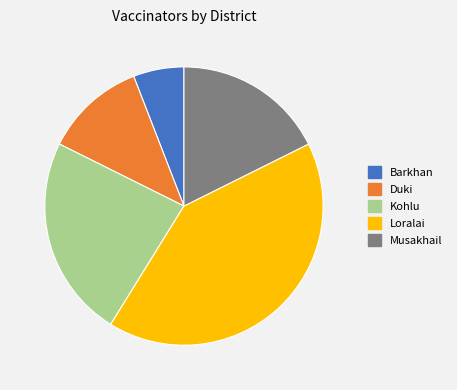

Is it true that Musakhail is 29% of the pie?

False